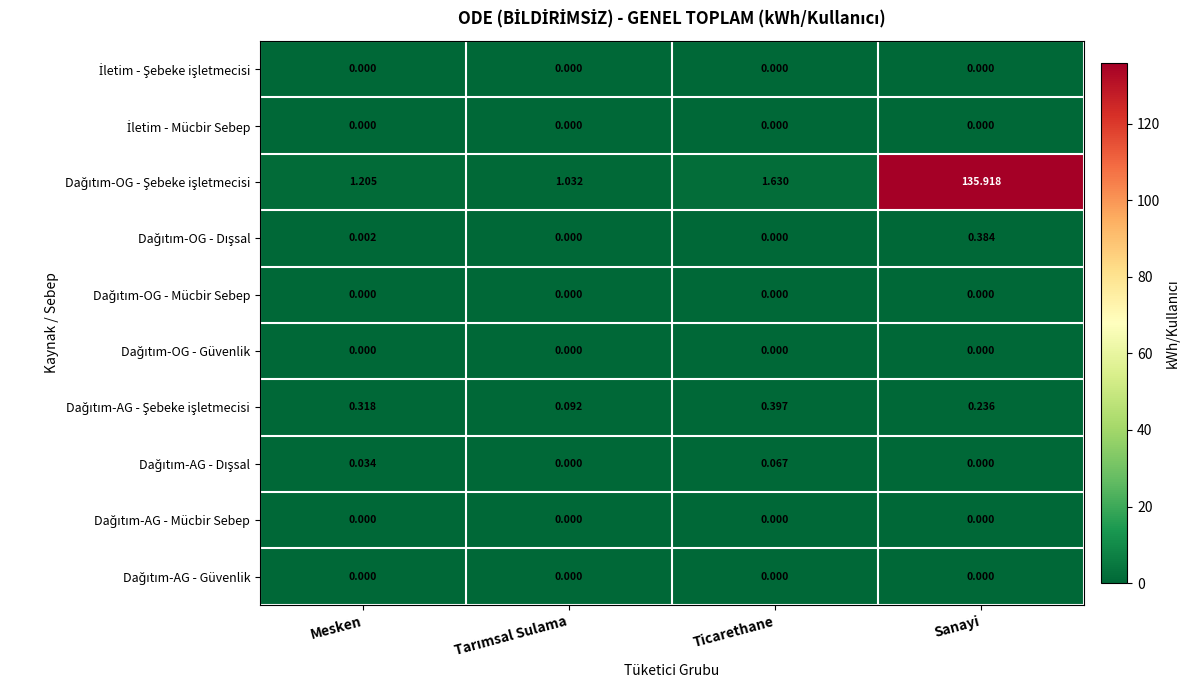

At which category is the sum across all series the highest?

Sanayi